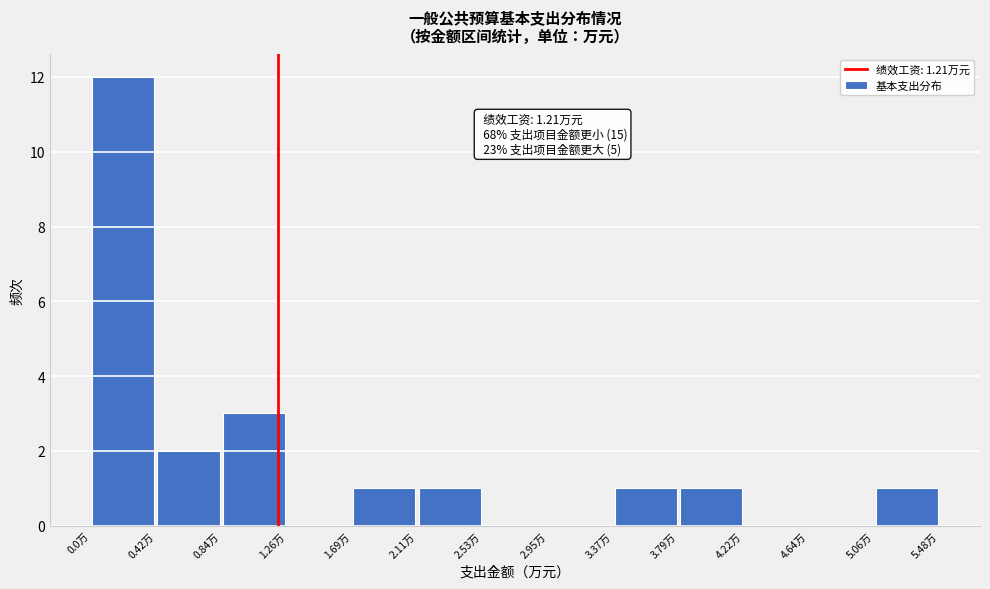

Over which range of the x-axis is the bar tallest?

0.00 to 0.40